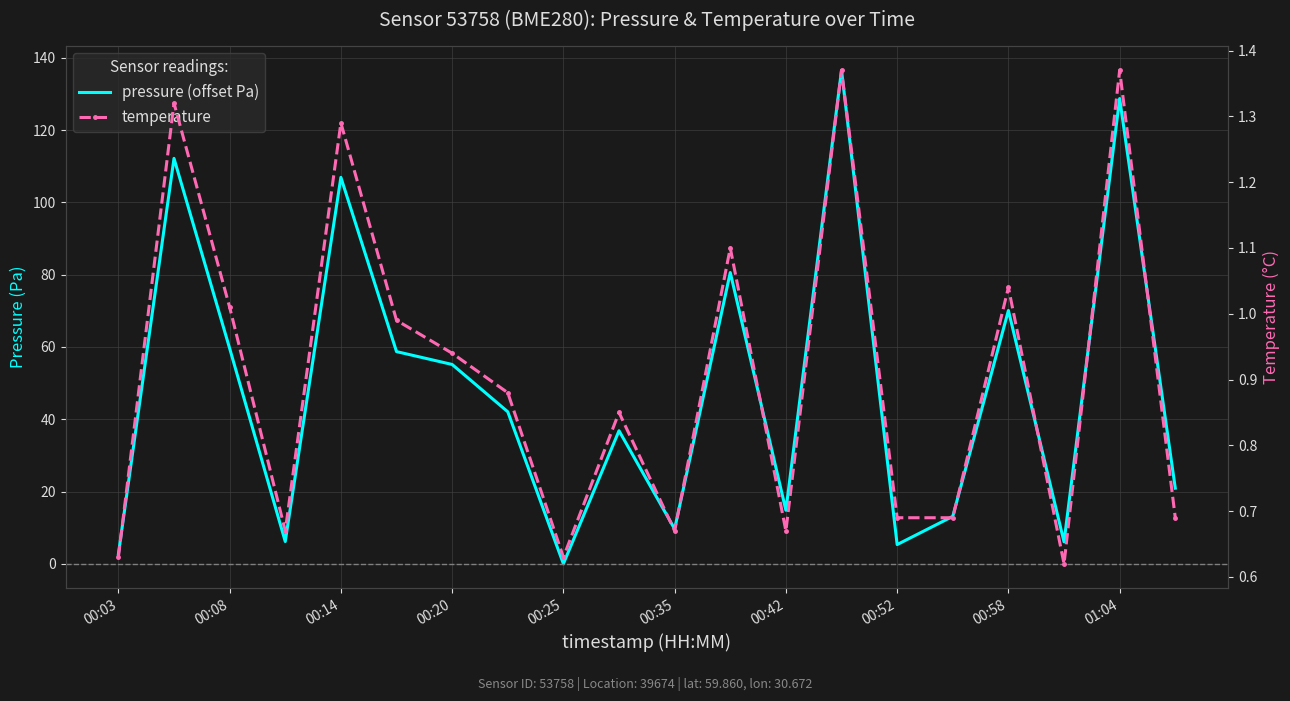

How many lines are shown in the chart?

2